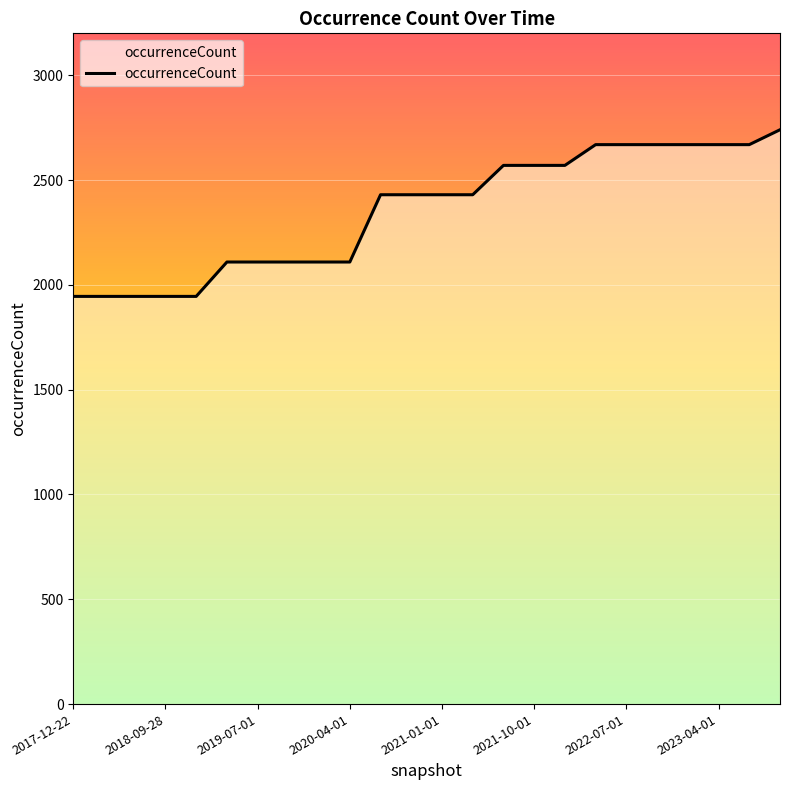

What is the maximum value shown in the chart?

2740